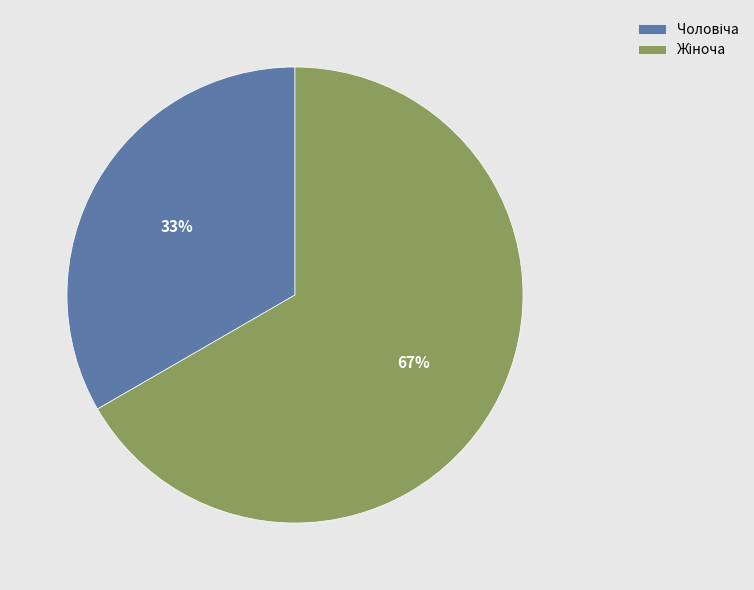

Count the number of slices in the pie.

2